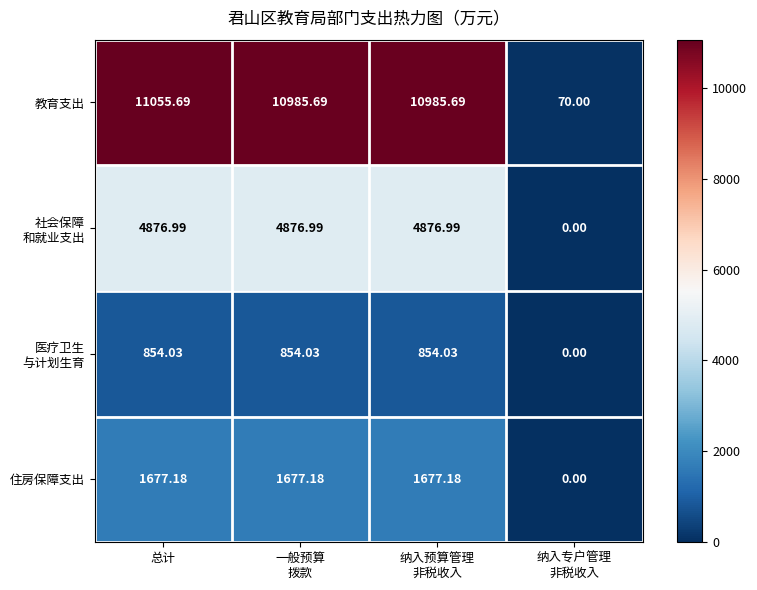

At which category is the sum across all series the highest?

总计